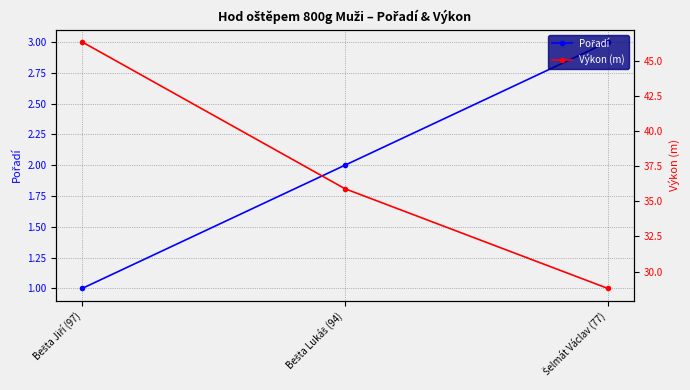

How many values in the Pořadí series exceed 2?

1